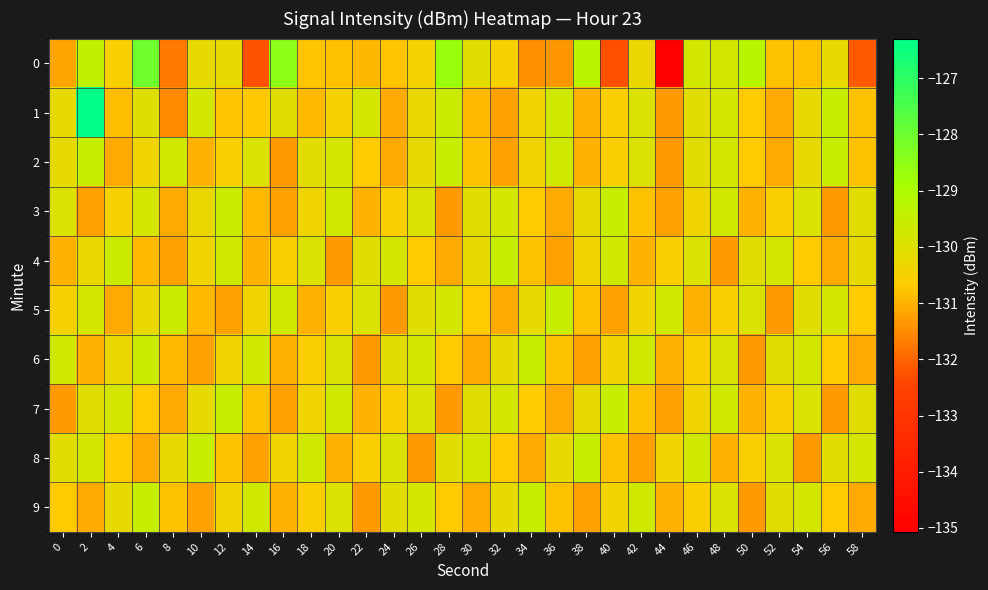

Reading right to left, list all the values displayed in this chart.

0: 58=-132.2	56=-130.2	54=-130.8	52=-130.8	50=-129.2	48=-129.8	46=-129.7	44=-135.1	42=-130.3	40=-132.3	38=-129.3	36=-131.4	34=-131.5	32=-130.5	30=-130.1	28=-128.7	26=-130.5	24=-130.8	22=-131.0	20=-130.8	18=-130.8	16=-128.5	14=-132.2	12=-130.2	10=-130.2	8=-131.8	6=-128.0	4=-130.6	2=-129.4	0=-131.2
1: 58=-130.8	56=-129.5	54=-130.2	52=-131.1	50=-130.7	48=-129.8	46=-130.1	44=-131.3	42=-129.9	40=-130.6	38=-131.0	36=-129.7	34=-130.4	32=-131.2	30=-130.9	28=-129.6	26=-130.3	24=-131.1	22=-129.8	20=-130.5	18=-130.9	16=-130.1	14=-130.7	12=-130.8	10=-129.8	8=-131.5	6=-130.0	4=-130.9	2=-126.3	0=-130.2
2: 58=-130.8	56=-129.5	54=-130.2	52=-131.1	50=-130.7	48=-129.8	46=-130.1	44=-131.3	42=-129.9	40=-130.6	38=-131.0	36=-129.7	34=-130.4	32=-131.2	30=-130.8	28=-129.5	26=-130.2	24=-131.1	22=-130.7	20=-129.8	18=-130.1	16=-131.3	14=-129.9	12=-130.6	10=-131.0	8=-129.7	6=-130.4	4=-131.1	2=-129.5	0=-130.2
3: 58=-130.1	56=-131.3	54=-129.9	52=-130.6	50=-131.0	48=-129.7	46=-130.4	44=-131.2	42=-130.8	40=-129.5	38=-130.2	36=-131.1	34=-130.7	32=-129.8	30=-130.1	28=-131.3	26=-129.9	24=-130.6	22=-131.0	20=-129.7	18=-130.4	16=-131.2	14=-130.9	12=-129.6	10=-130.3	8=-131.1	6=-129.8	4=-130.5	2=-131.2	0=-129.9
4: 58=-130.2	56=-131.1	54=-130.7	52=-129.8	50=-130.1	48=-131.3	46=-129.9	44=-130.6	42=-131.0	40=-129.7	38=-130.4	36=-131.2	34=-130.8	32=-129.5	30=-130.2	28=-131.1	26=-130.7	24=-129.8	22=-130.1	20=-131.3	18=-129.9	16=-130.6	14=-131.0	12=-129.7	10=-130.4	8=-131.2	6=-130.9	4=-129.6	2=-130.3	0=-131.0
5: 58=-130.7	56=-129.8	54=-130.1	52=-131.3	50=-129.9	48=-130.6	46=-131.0	44=-129.7	42=-130.4	40=-131.2	38=-130.8	36=-129.5	34=-130.2	32=-131.1	30=-130.7	28=-129.8	26=-130.1	24=-131.3	22=-129.9	20=-130.6	18=-131.0	16=-129.7	14=-130.4	12=-131.2	10=-130.9	8=-129.6	6=-130.3	4=-131.1	2=-129.8	0=-130.5
6: 58=-131.1	56=-130.7	54=-129.8	52=-130.1	50=-131.3	48=-129.9	46=-130.6	44=-131.0	42=-129.7	40=-130.4	38=-131.2	36=-130.8	34=-129.5	32=-130.2	30=-131.1	28=-130.7	26=-129.8	24=-130.1	22=-131.3	20=-129.9	18=-130.6	16=-131.0	14=-129.7	12=-130.4	10=-131.2	8=-130.9	6=-129.6	4=-130.3	2=-131.0	0=-129.7
7: 58=-130.1	56=-131.3	54=-129.9	52=-130.6	50=-131.0	48=-129.7	46=-130.4	44=-131.2	42=-130.8	40=-129.5	38=-130.2	36=-131.1	34=-130.7	32=-129.8	30=-130.1	28=-131.3	26=-129.9	24=-130.6	22=-131.0	20=-129.7	18=-130.4	16=-131.2	14=-130.8	12=-129.5	10=-130.2	8=-131.1	6=-130.7	4=-129.8	2=-130.1	0=-131.3
8: 58=-129.8	56=-130.1	54=-131.3	52=-129.9	50=-130.6	48=-131.0	46=-129.7	44=-130.4	42=-131.2	40=-130.8	38=-129.5	36=-130.2	34=-131.1	32=-130.7	30=-129.8	28=-130.1	26=-131.3	24=-129.9	22=-130.6	20=-131.0	18=-129.7	16=-130.4	14=-131.2	12=-130.8	10=-129.5	8=-130.2	6=-131.1	4=-130.7	2=-129.8	0=-130.1
9: 58=-131.1	56=-130.7	54=-129.8	52=-130.1	50=-131.3	48=-129.9	46=-130.6	44=-131.0	42=-129.7	40=-130.4	38=-131.2	36=-130.8	34=-129.5	32=-130.2	30=-131.1	28=-130.7	26=-129.8	24=-130.1	22=-131.3	20=-129.9	18=-130.6	16=-131.0	14=-129.7	12=-130.4	10=-131.2	8=-130.8	6=-129.5	4=-130.2	2=-131.1	0=-130.7